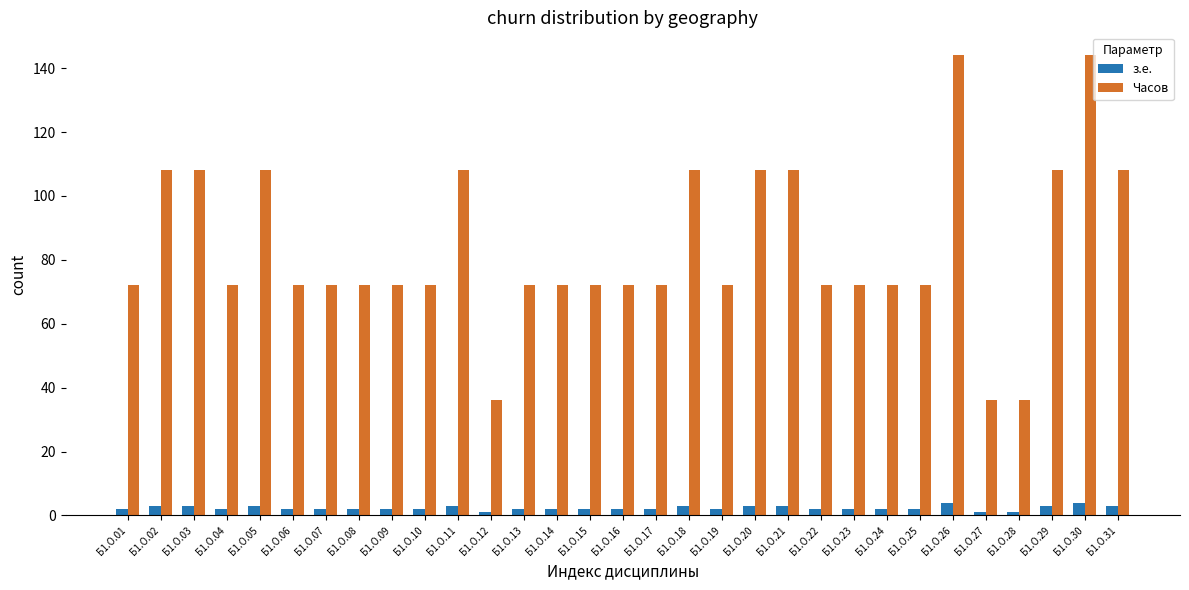

Which series has the widest spread of values?

Часов